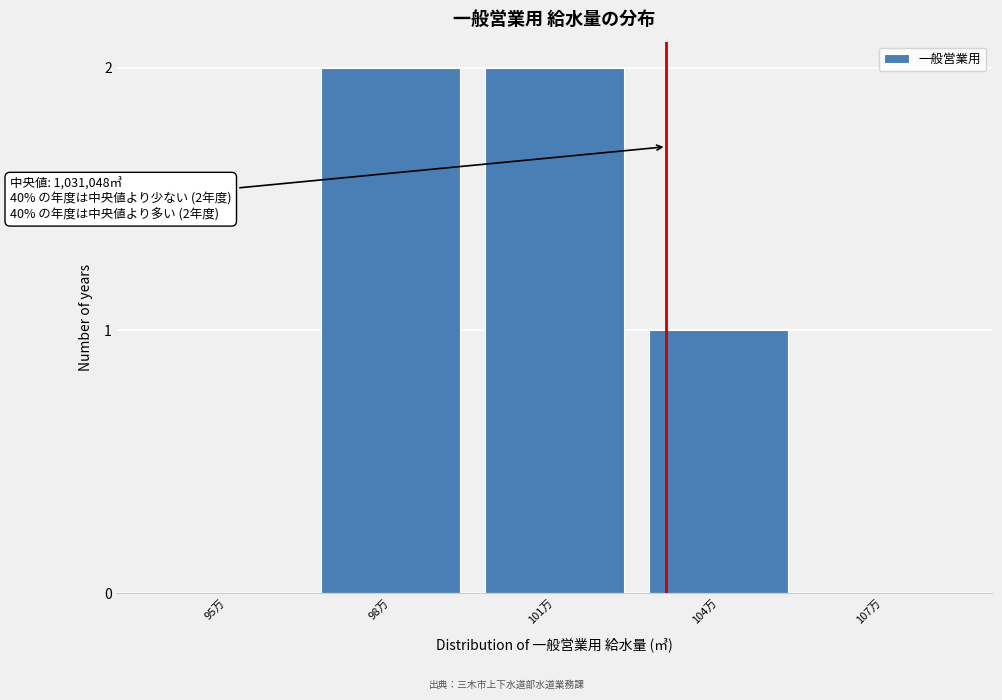

Reading right to left, what are all the values shown in this chart?

107万=0	104万=1	101万=2	98万=2	95万=0